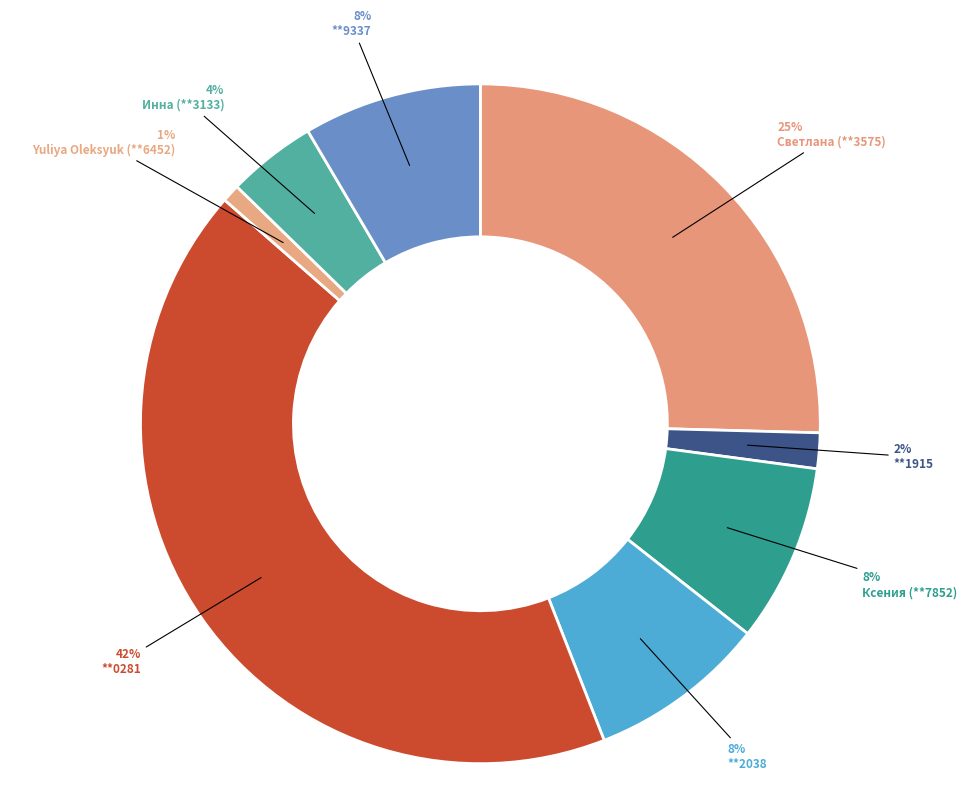

Combined, do Yuliya Oleksyuk (**6452) and Ксения (**7852) account for over 50%?

No